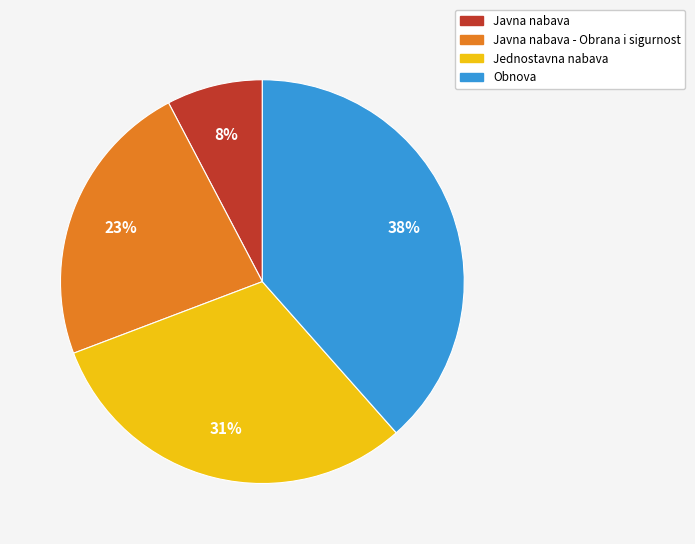

Which category has the smallest portion of the pie?

Javna nabava